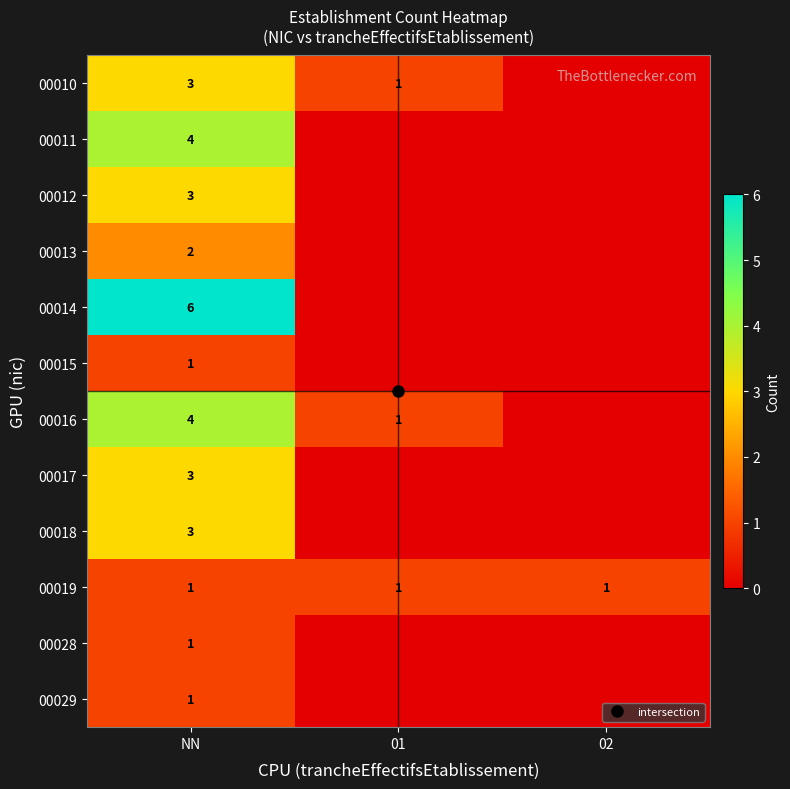

Rank the series by their maximum value, from highest to lowest.

00014, 00011, 00016, 00010, 00012, 00017, 00018, 00013, 00015, 00019, 00028, 00029